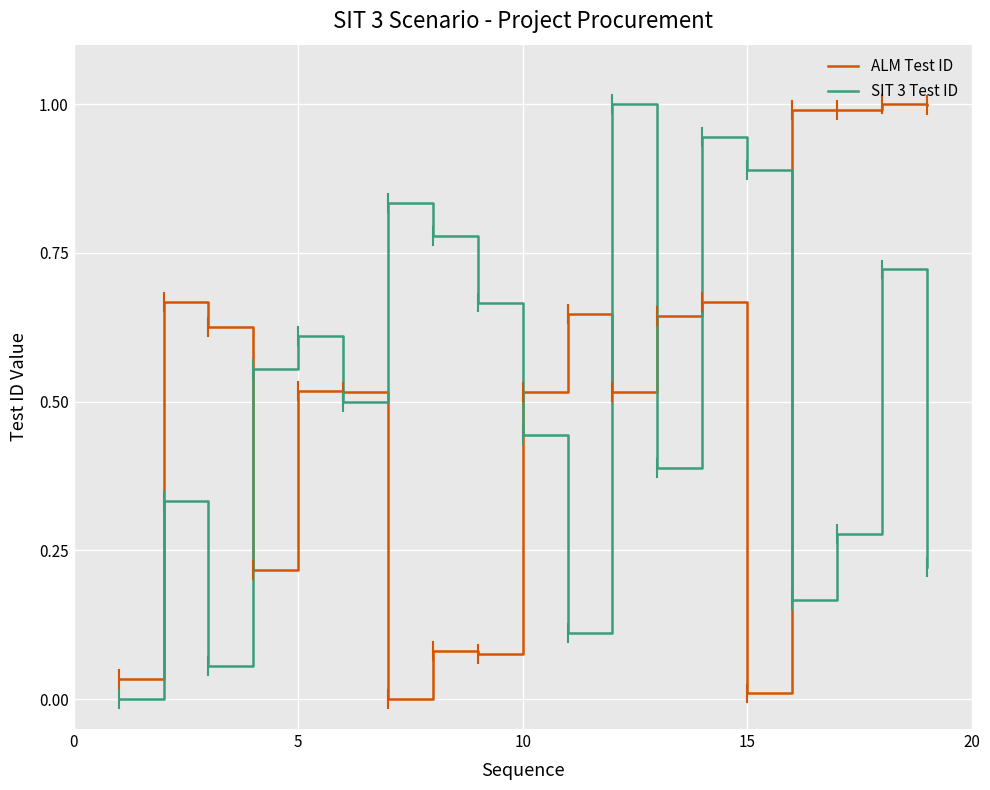

What is the highest value of the ALM Test ID series?

1.0